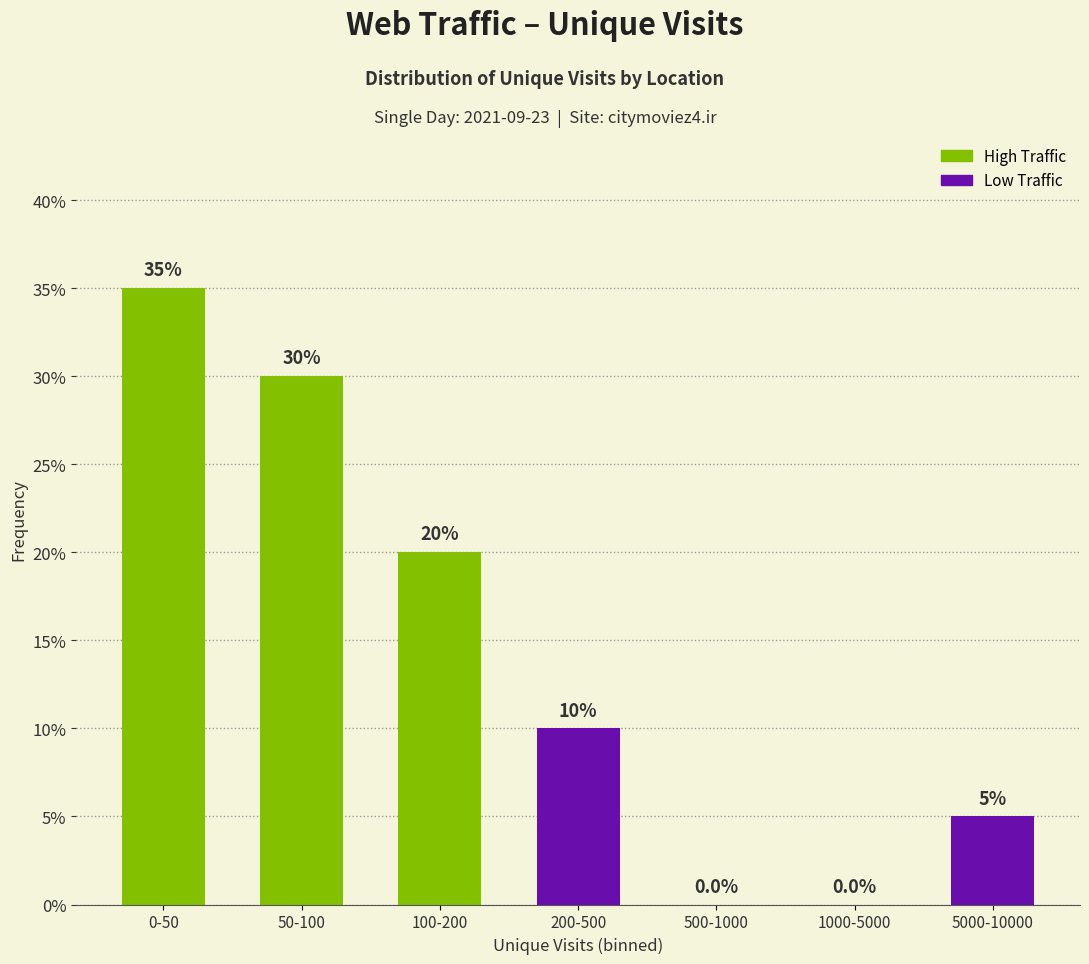

Reading left to right, what are all the values shown in this chart?

0-50=35	50-100=30	100-200=20	200-500=10	500-1000=0	1000-5000=0	5000-10000=5